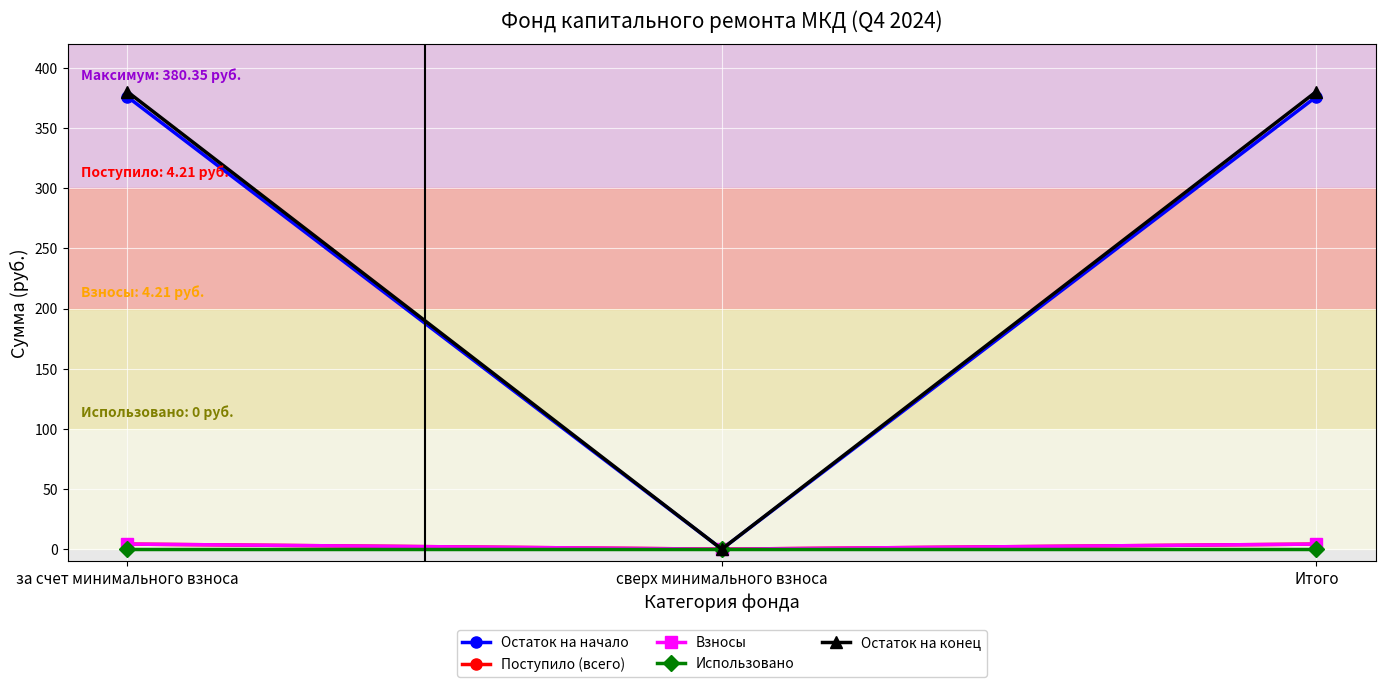

Which series has the largest total across all categories?

Остаток на конец